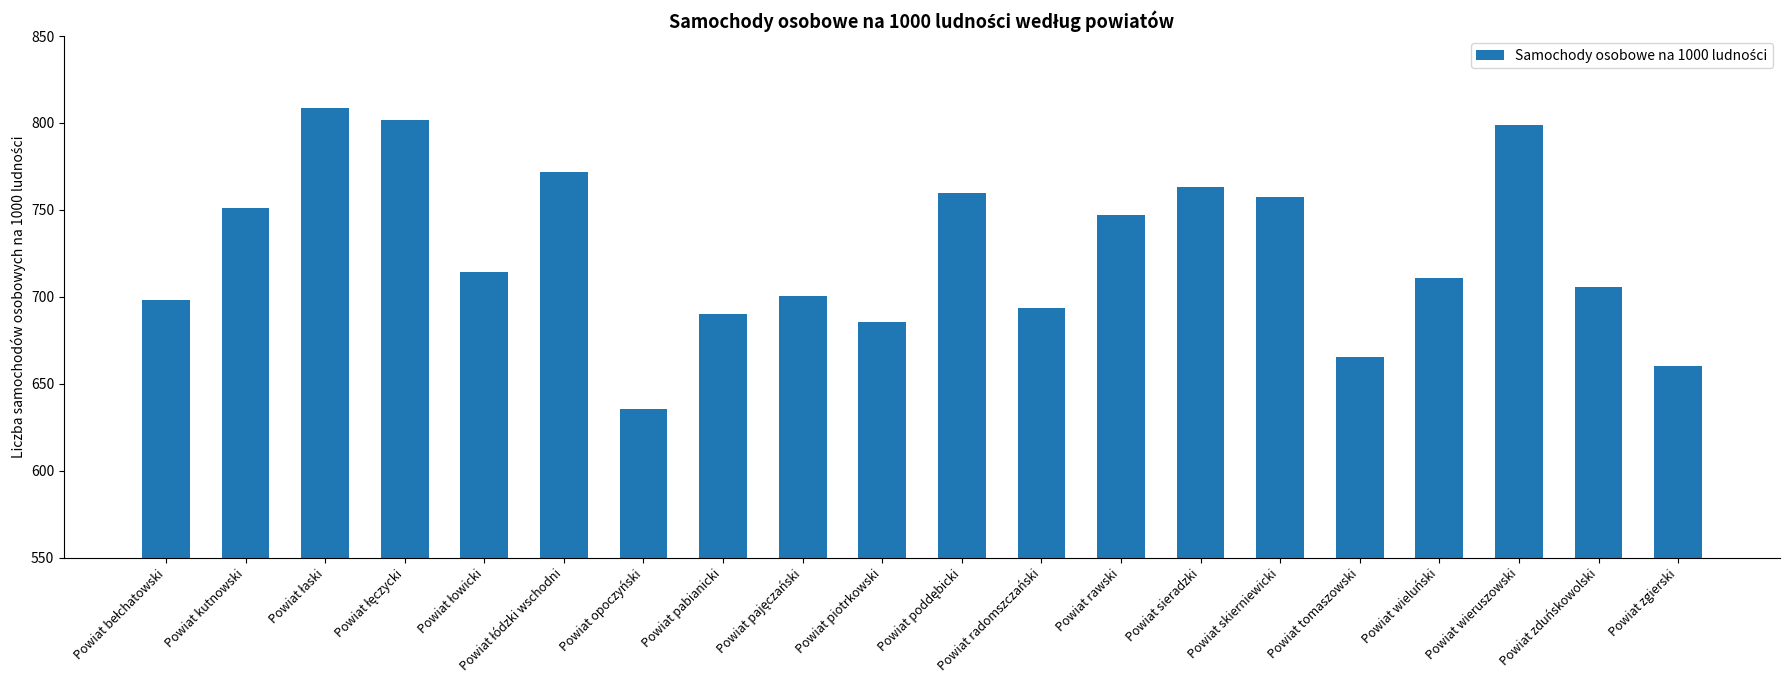

What is the sum of the values at Powiat zgierski and Powiat sieradzki?

1423.3